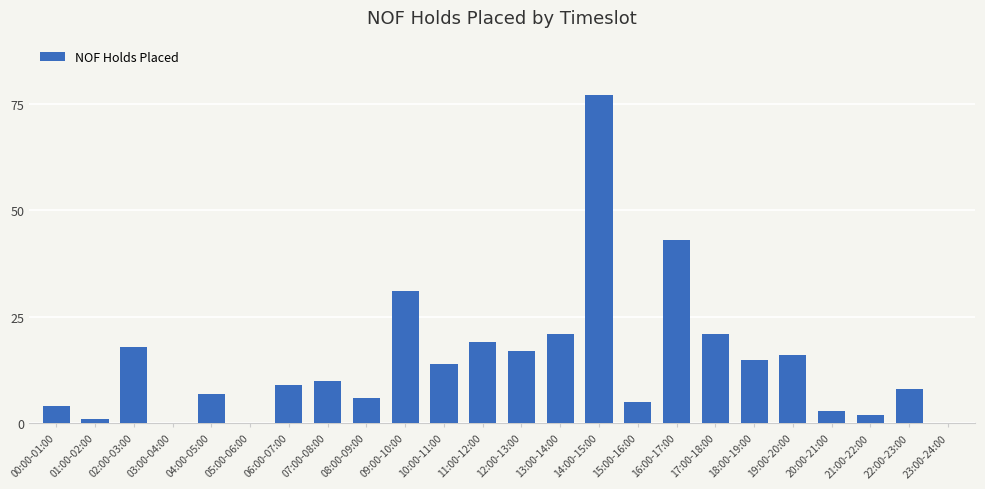

The value at 08:00-09:00 is 3. True or false?

False